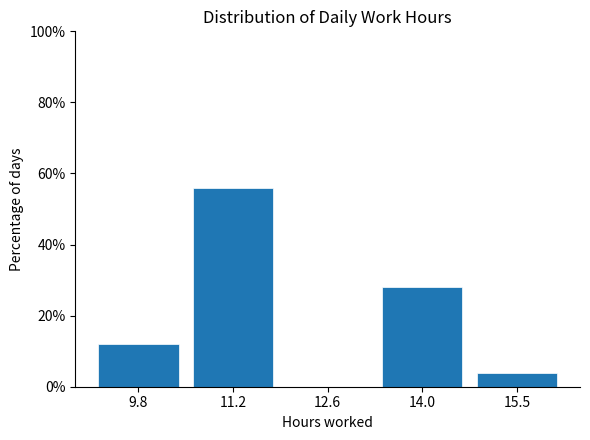

Over which range of the x-axis is the bar tallest?

10.4 to 12.0